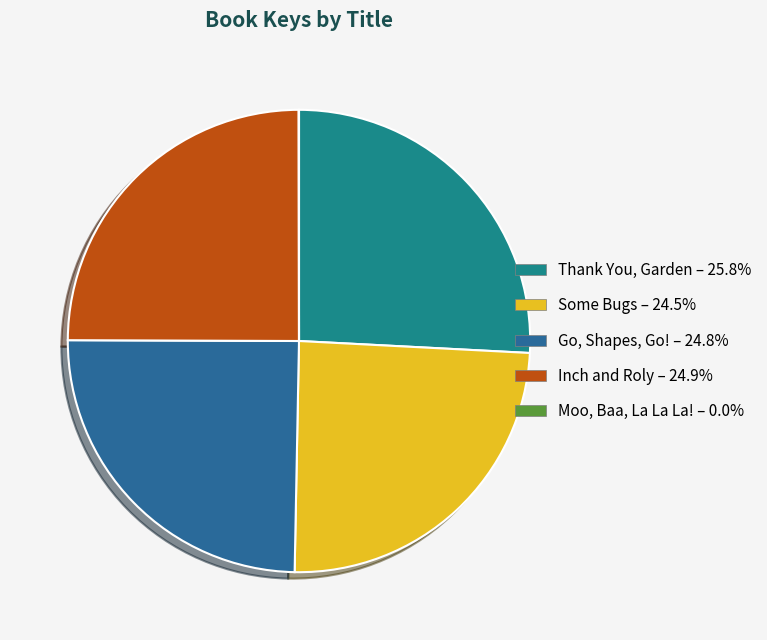

Which slice is the smallest?

Moo, Baa, La La La!